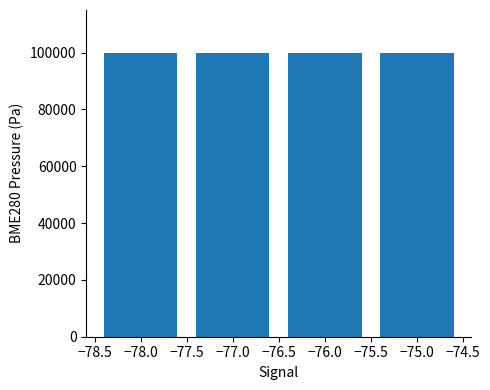

Are the bars horizontal?

No